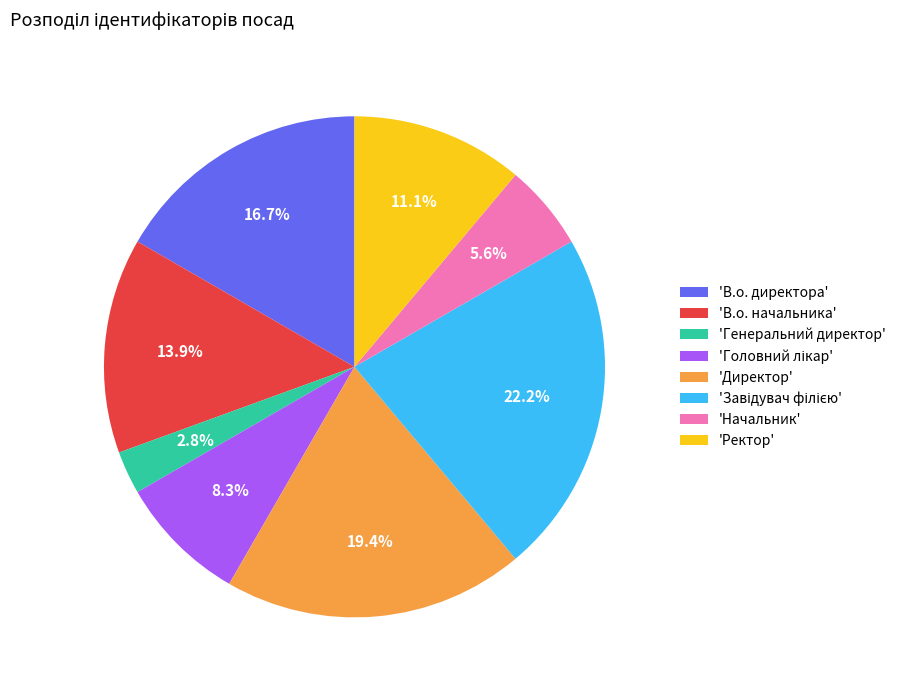

What percentage is NOT represented by 'Генеральний директор'?

97.2%